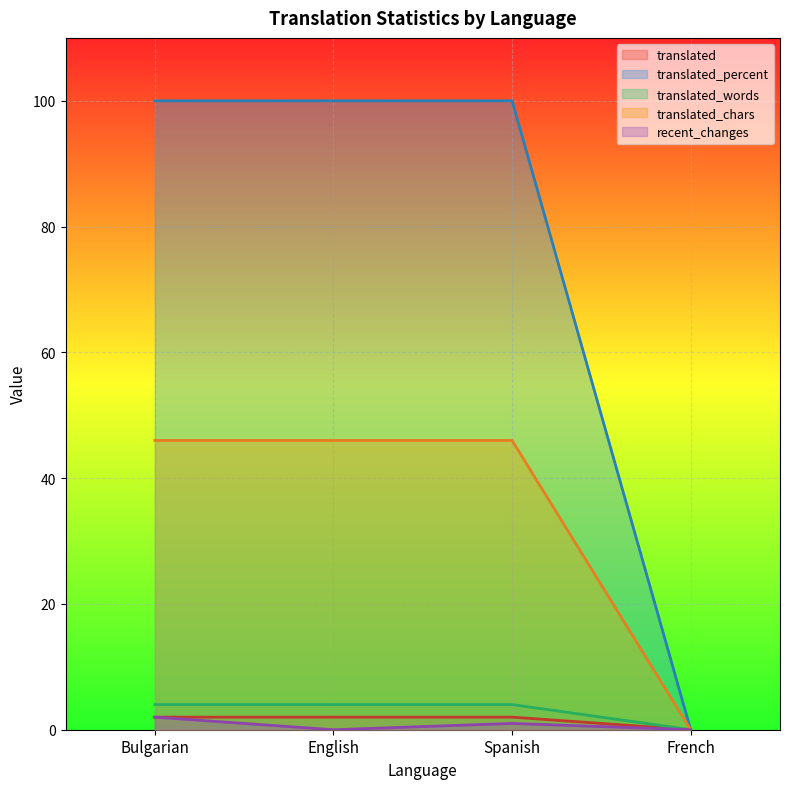

At how many categories does at least one series exceed 40?

3